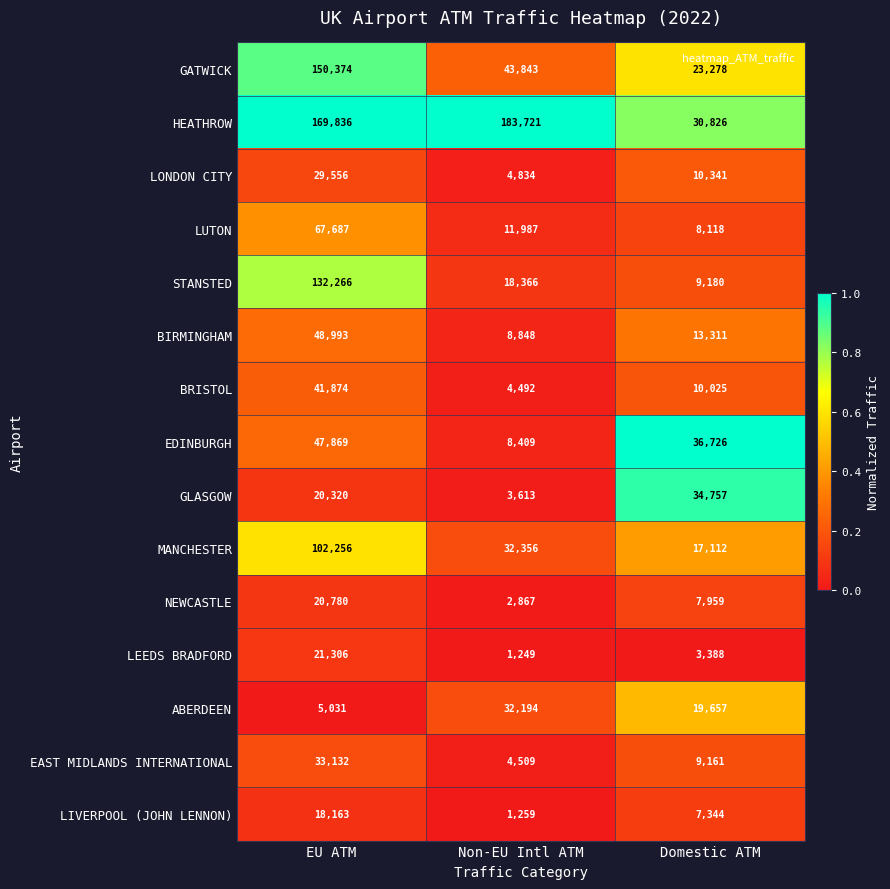

The value of MANCHESTER at Domestic ATM is 17112. True or false?

True